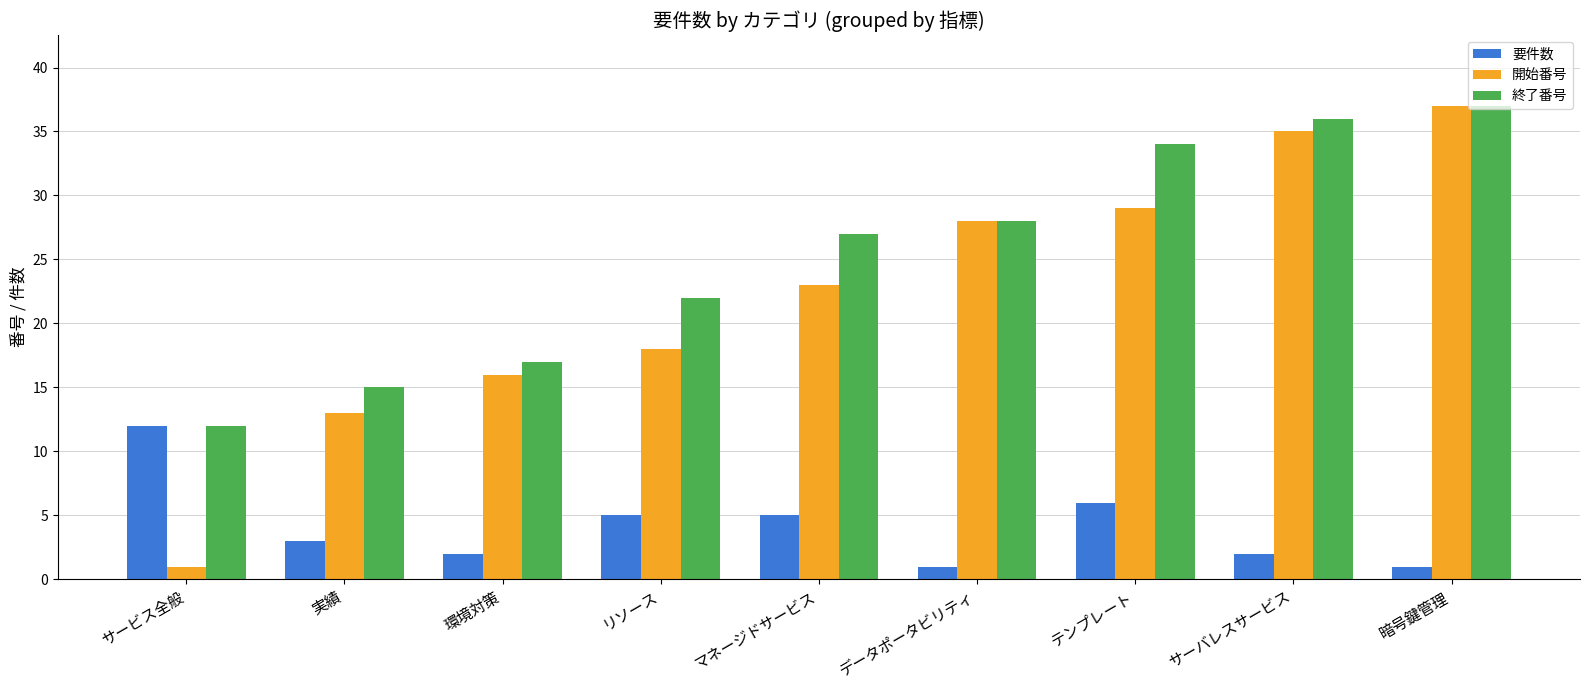

Which series changed the most between サービス全般 and リソース?

開始番号